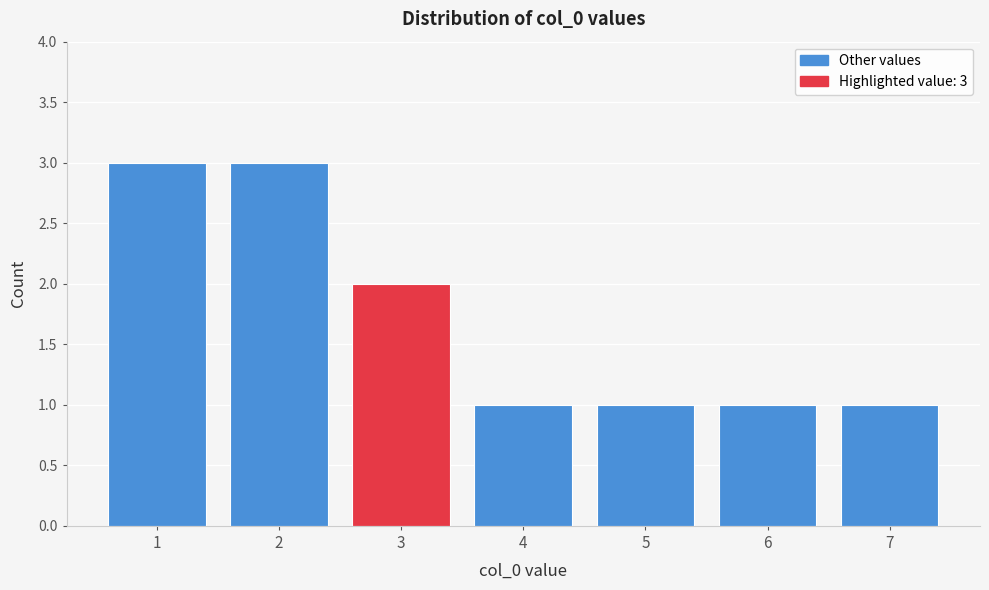

Reading right to left, transcribe all the data shown in this chart.

7=1	6=1	5=1	4=1	3=2	2=3	1=3